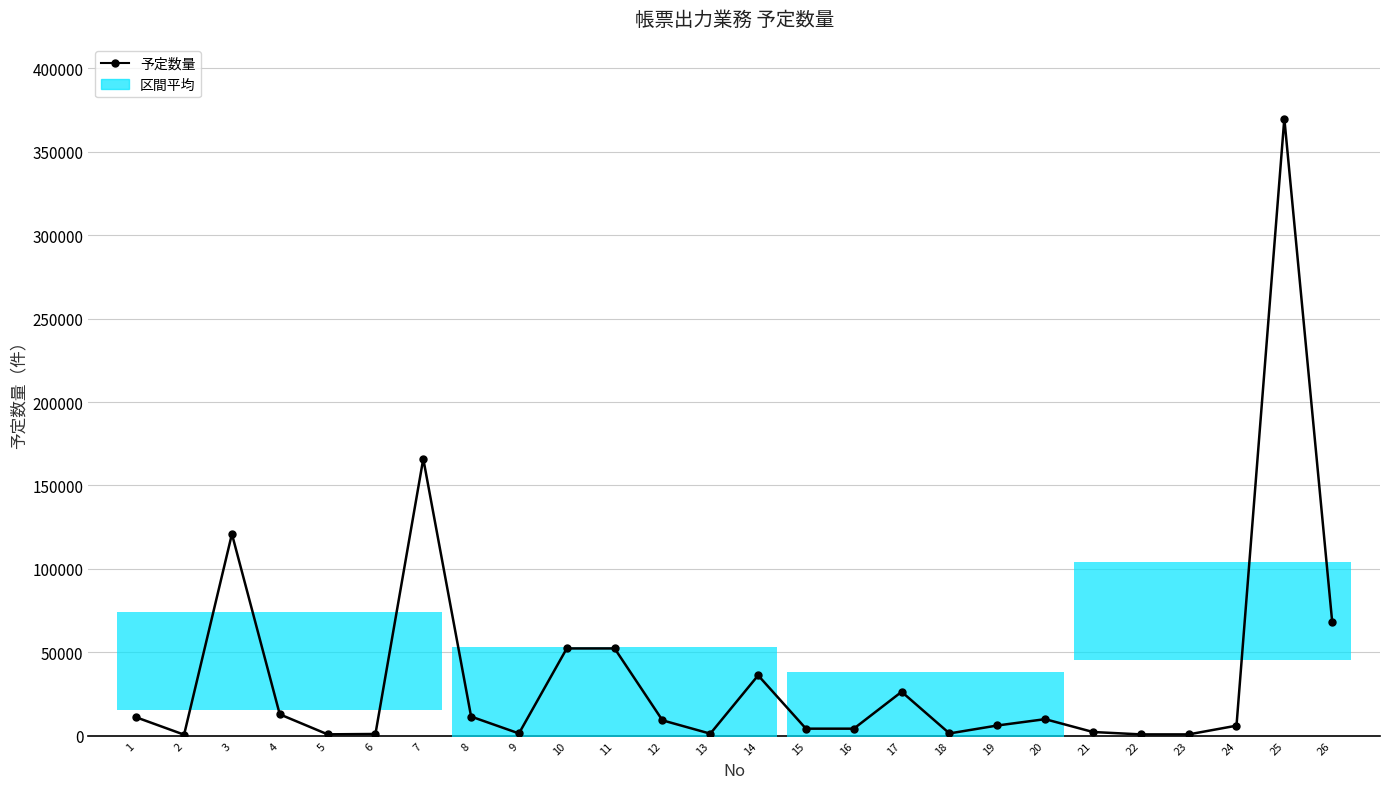

At which category does the data reach its first local peak?

3